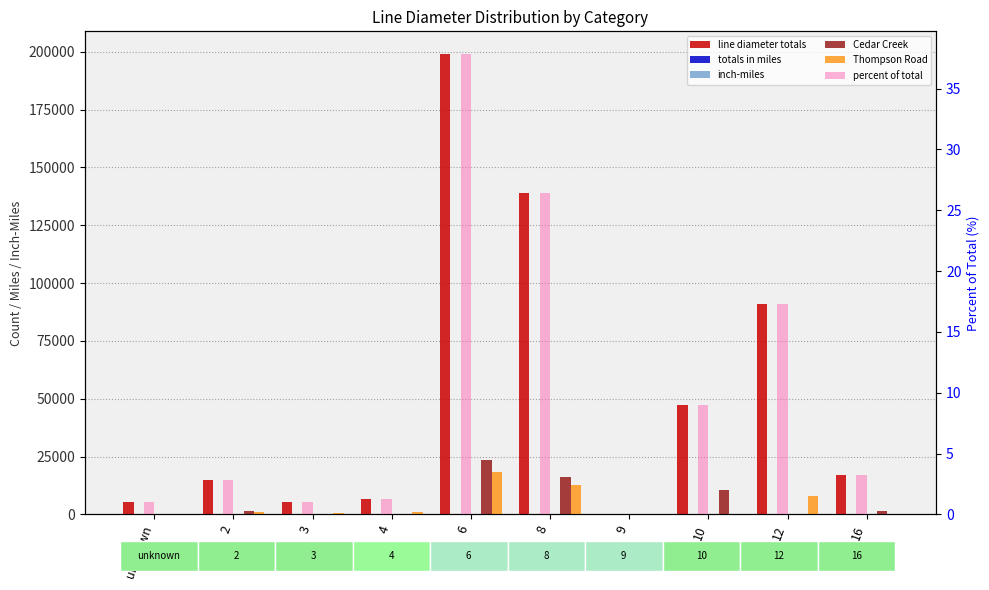

What is the value of the Cedar Creek bar at the 2nd from the left?

1399.0